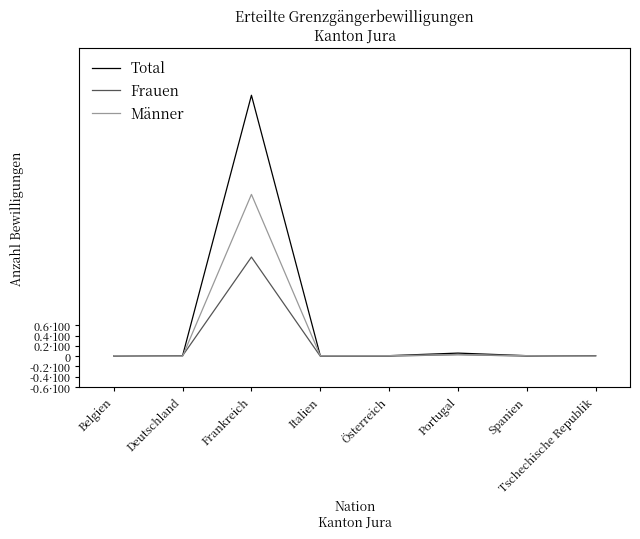

Rank the series at Deutschland from highest to lowest value.

Total, Frauen, Männer